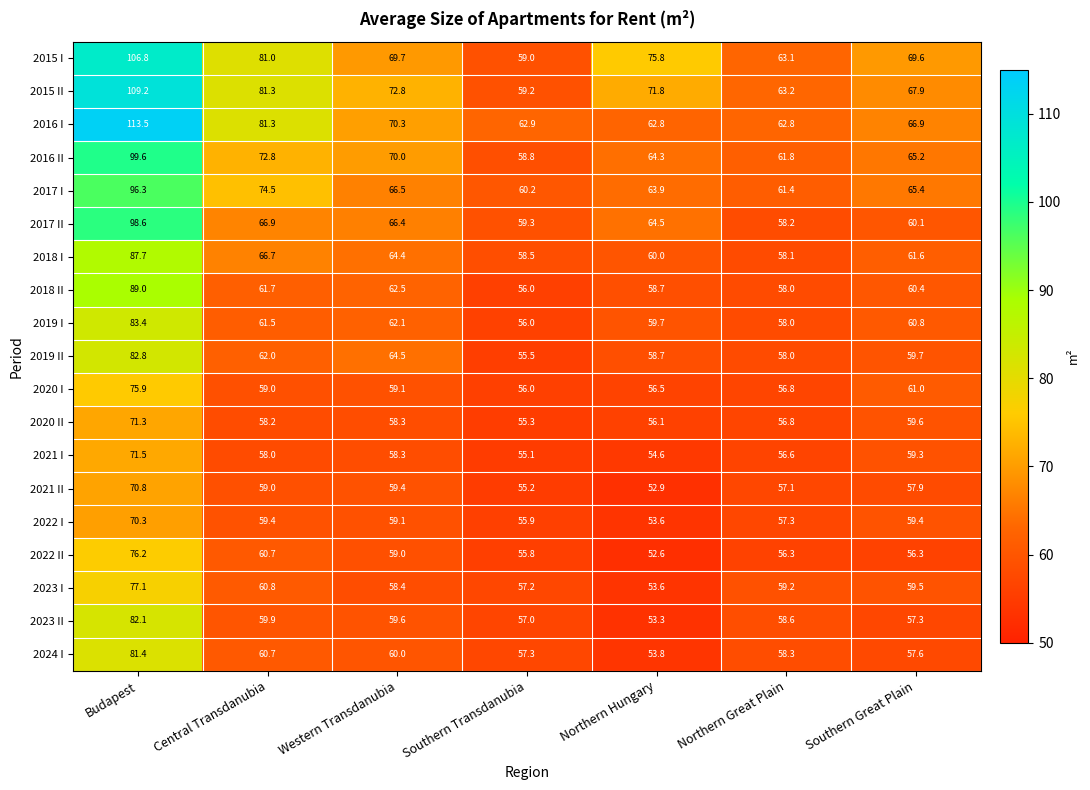

How many values in the 2015 I series are below 69?

2